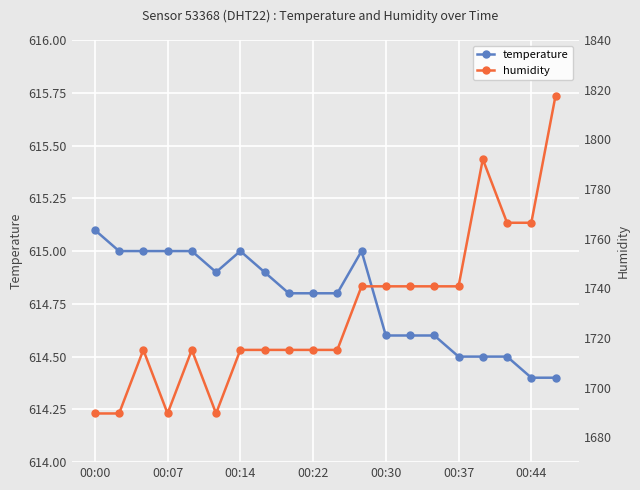

True or false: humidity and temperature intersect in this chart.

False